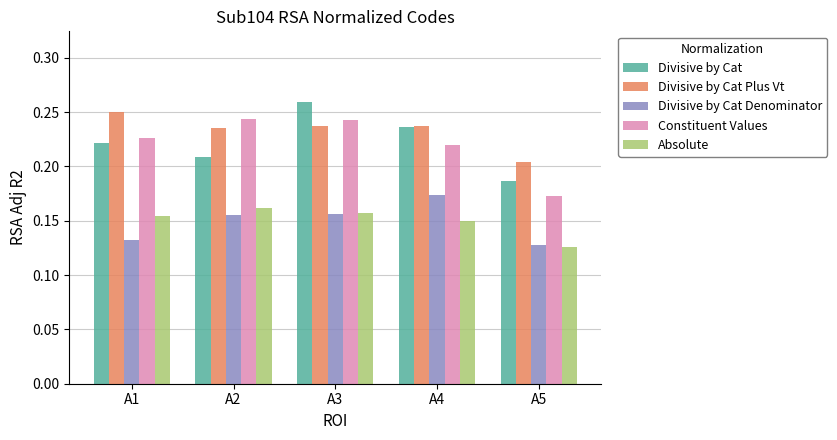

What is the total value across all series at A2?

1.0